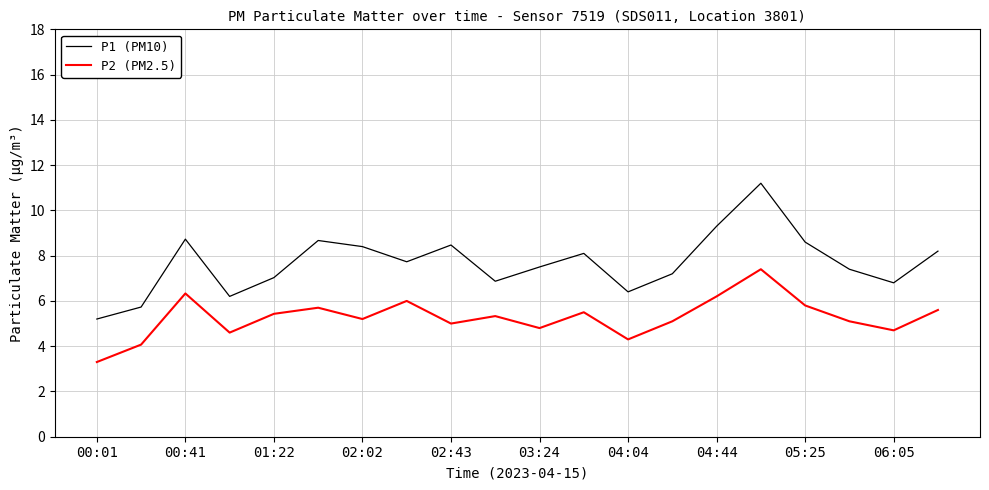

True or false: P1 (PM10) and P2 (PM2.5) intersect in this chart.

False